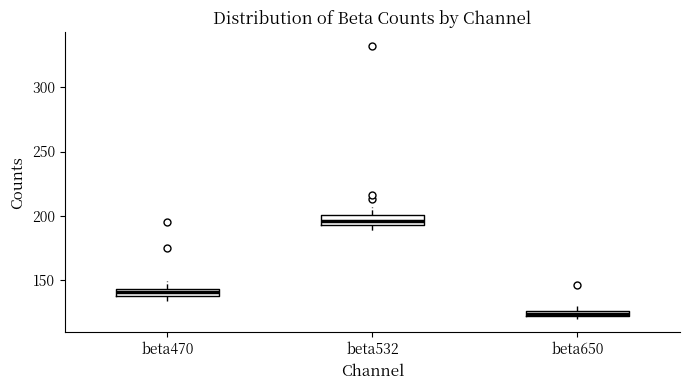

Which box has the lowest median line?

beta650